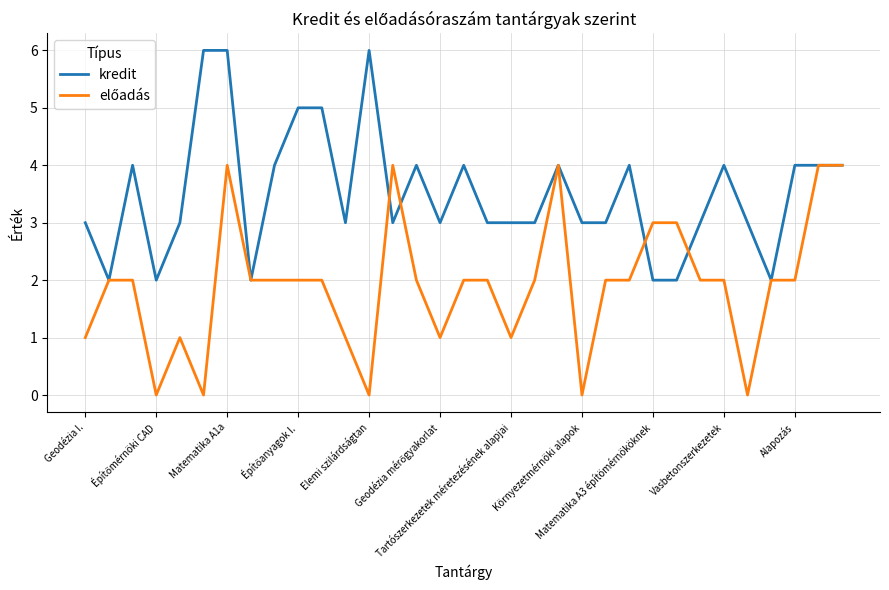

Which series has the largest total across all categories?

kredit